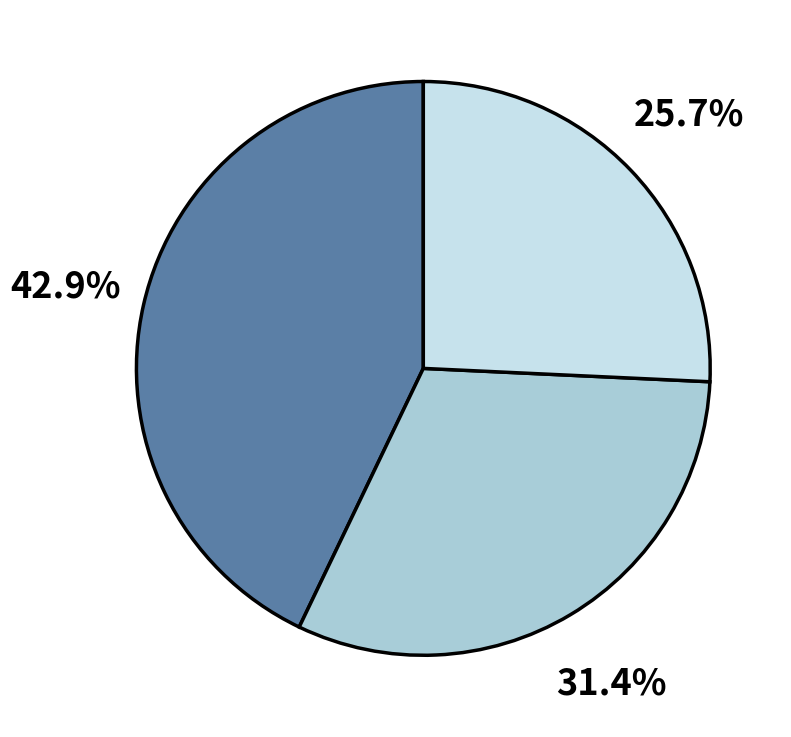

Does any single category account for the majority?

No